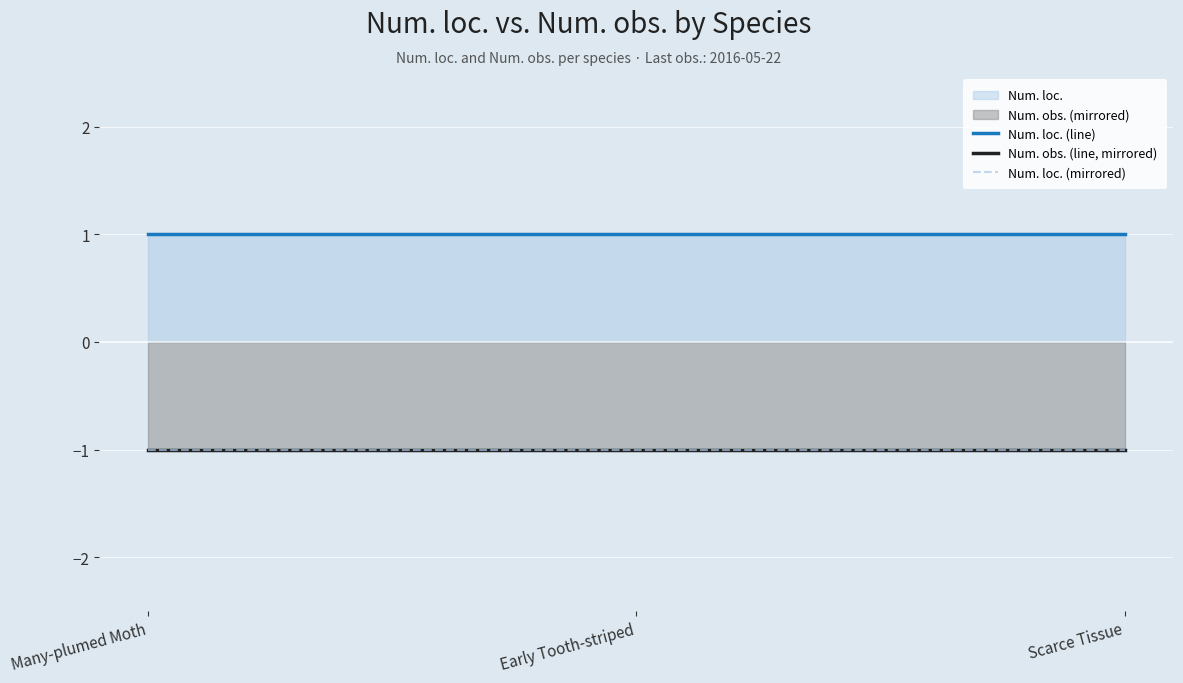

What is the value of the Num. obs. (line, mirrored) point at the 1st from the left?

-1